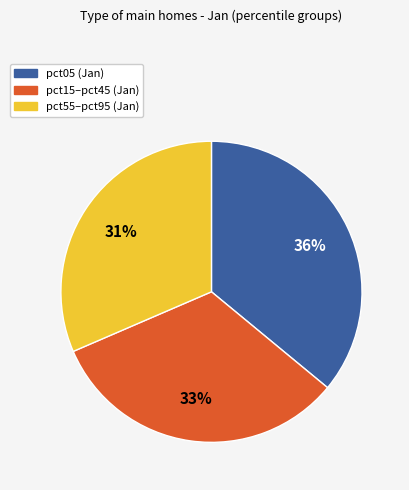

To the nearest percent, what is the difference between the largest and smallest slice percentages?

5%